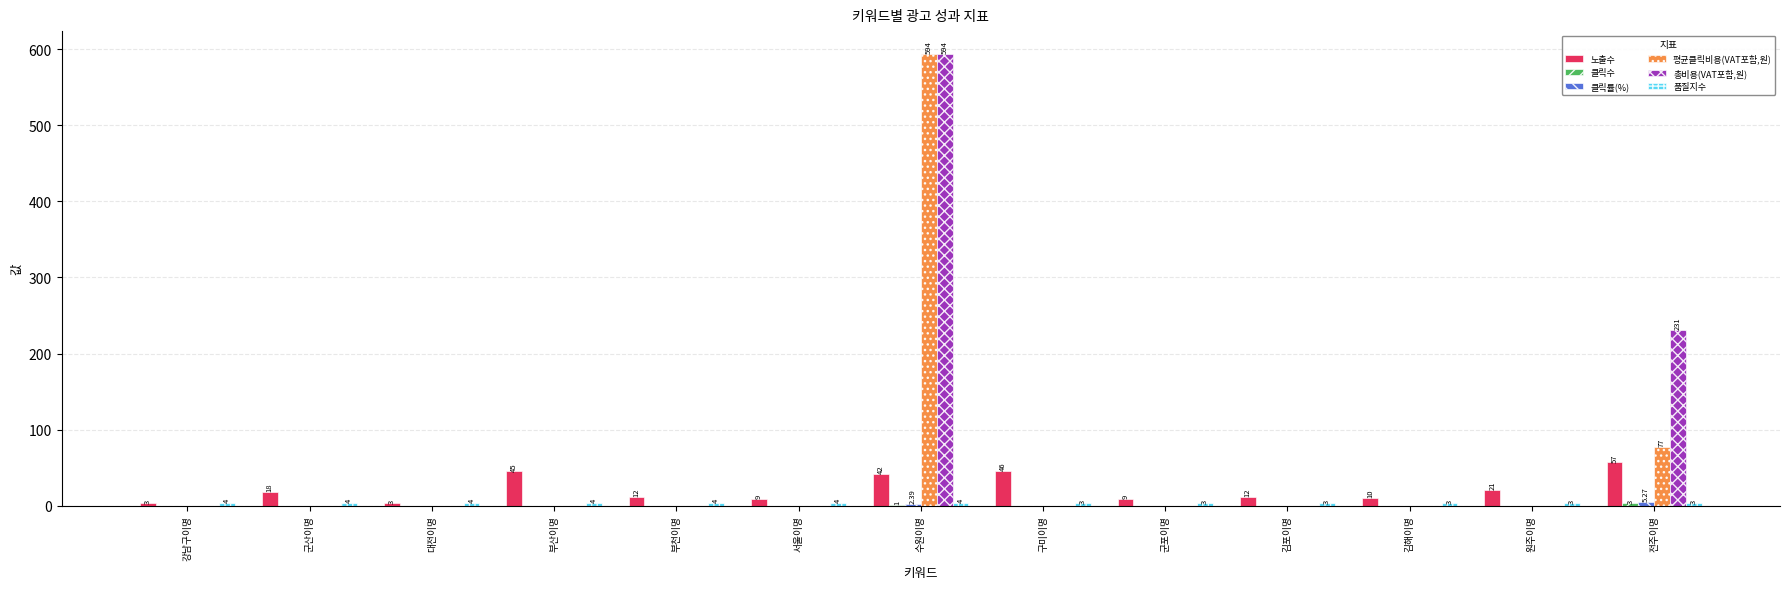

Which series has the largest total across all categories?

총비용(VAT포함,원)